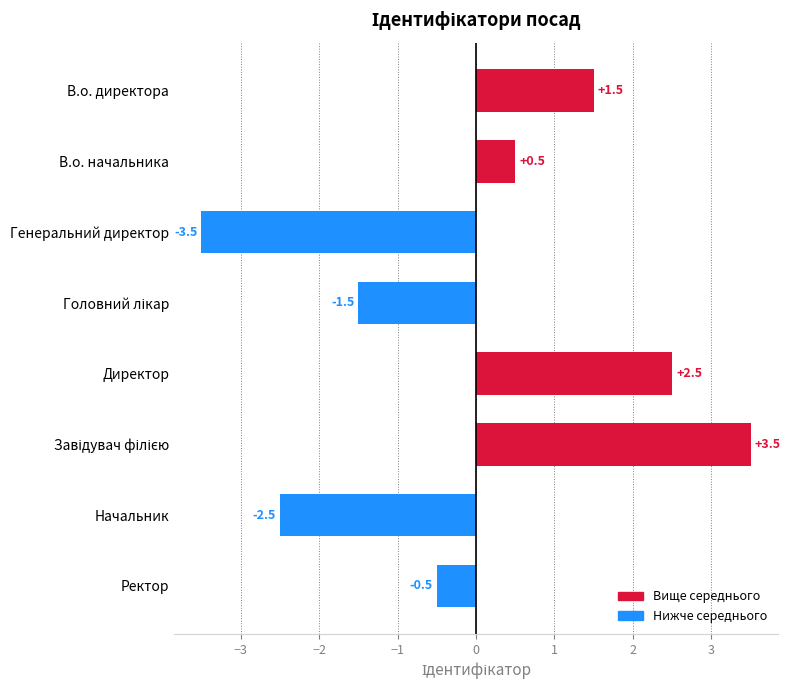

How many bars are there in total?

8